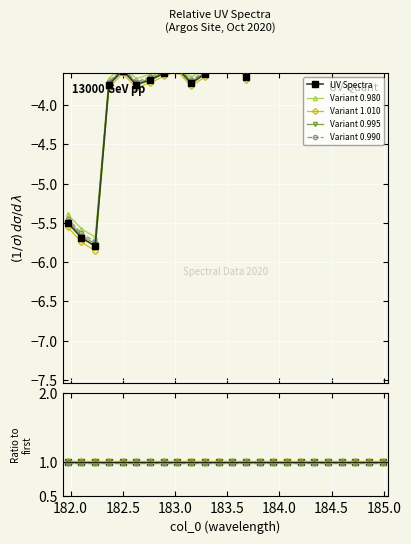

What is the smallest value displayed?

-5.8